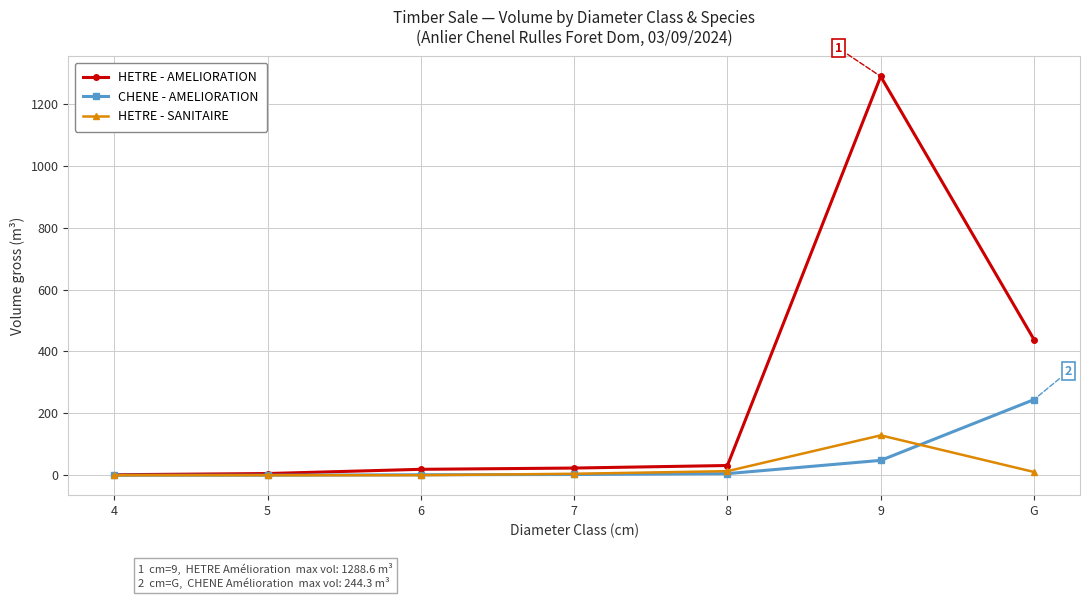

At how many categories does at least one series exceed 856?

1